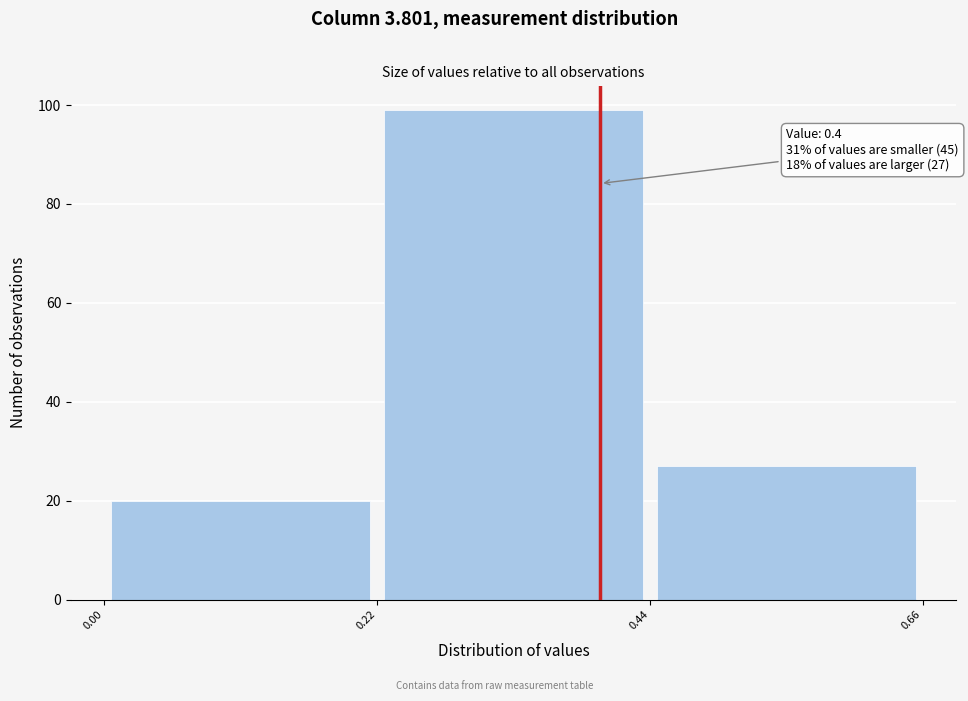

Which range on the x-axis has the tallest bar?

0.22 to 0.44